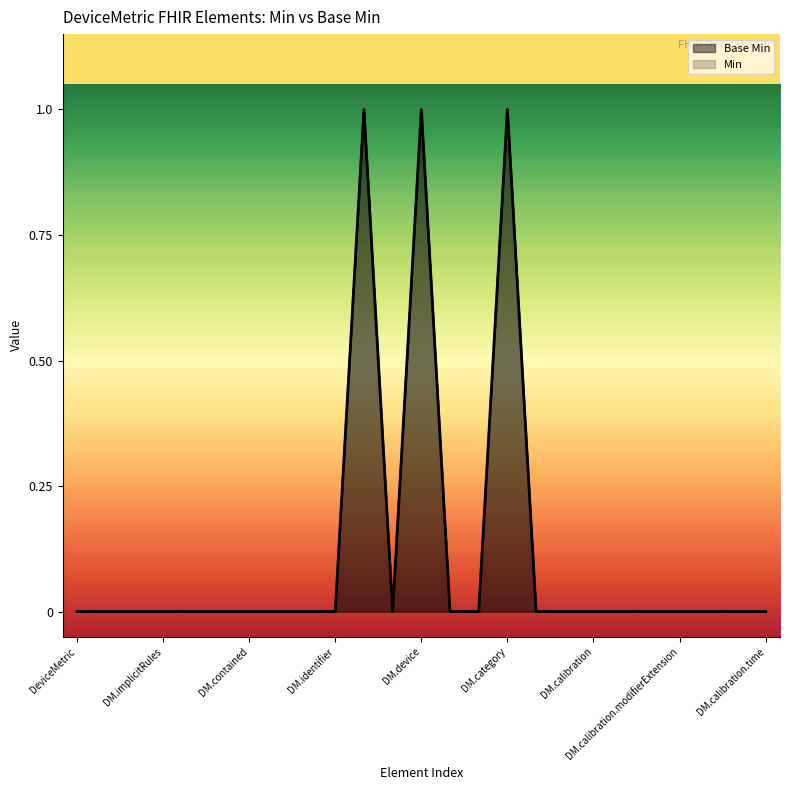

How many points are higher than both their immediate neighbors (excluding endpoints)?

3